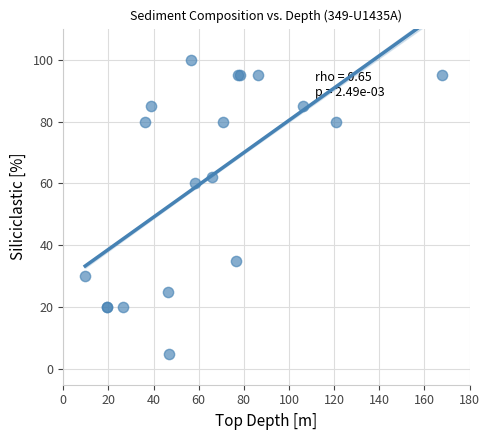

What Y value in the scatter plot is closest to 52?

60